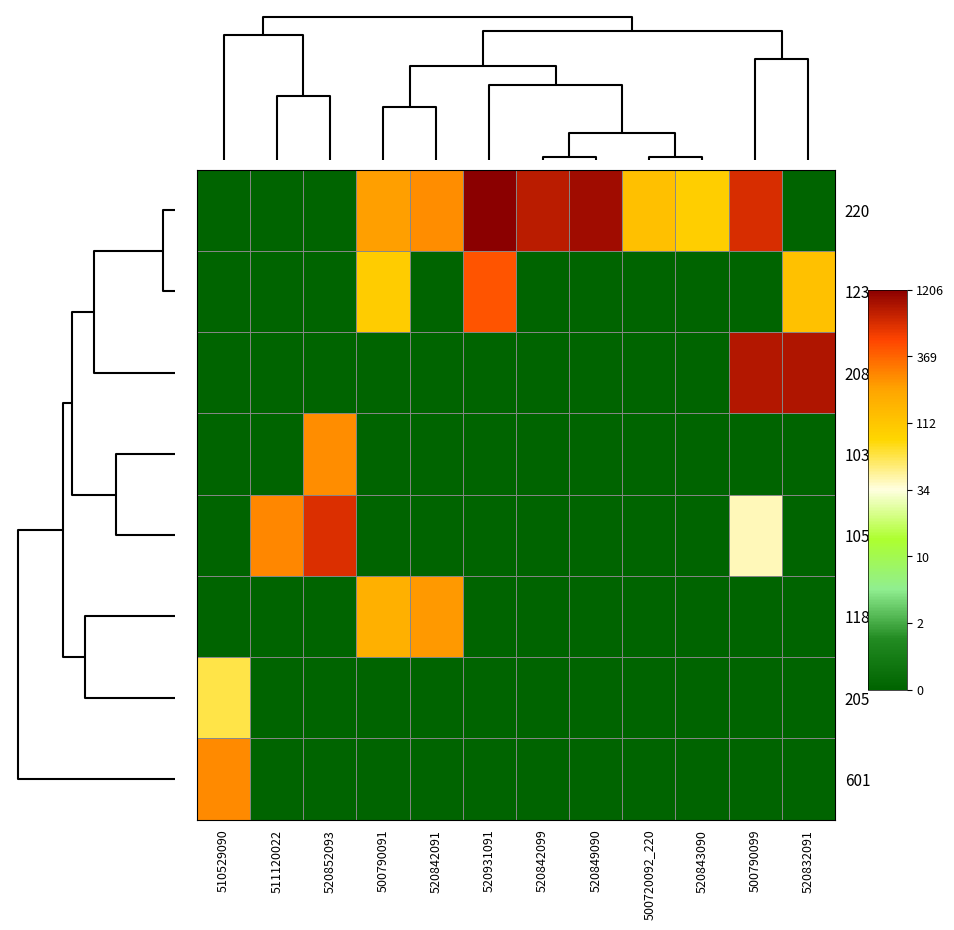

Rank the series by their maximum value, from lowest to highest.

205, 118, 103, 601, 123, 105, 208, 220